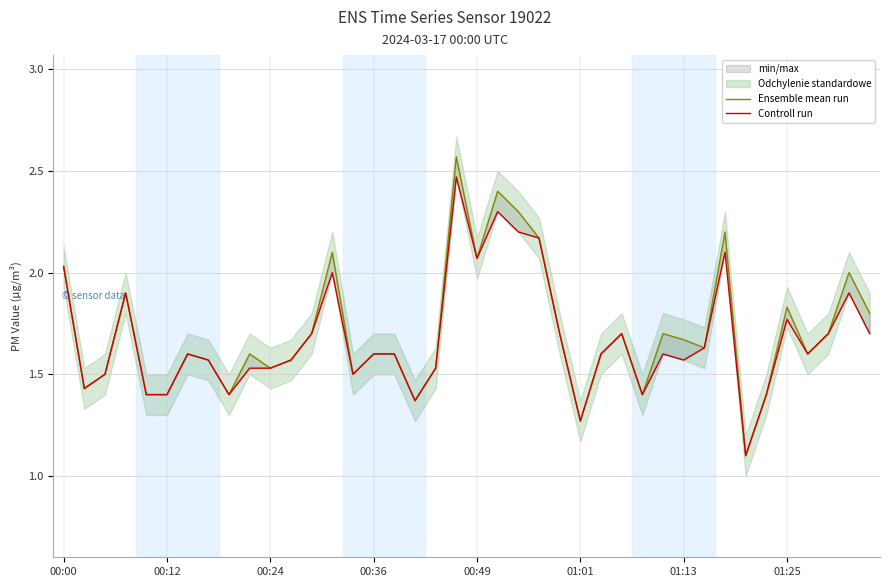

At how many categories does at least one series exceed 2?

8